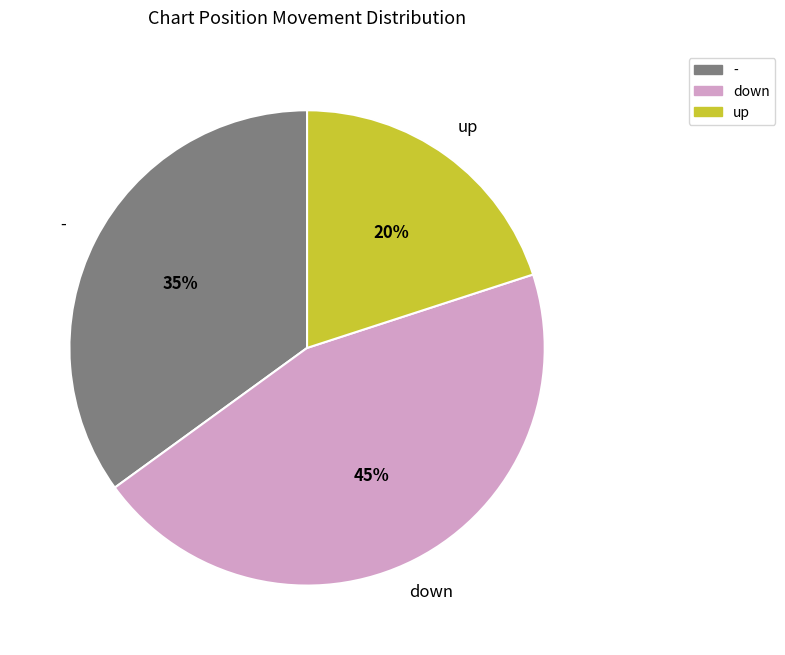

Which has a higher value, up or down?

down